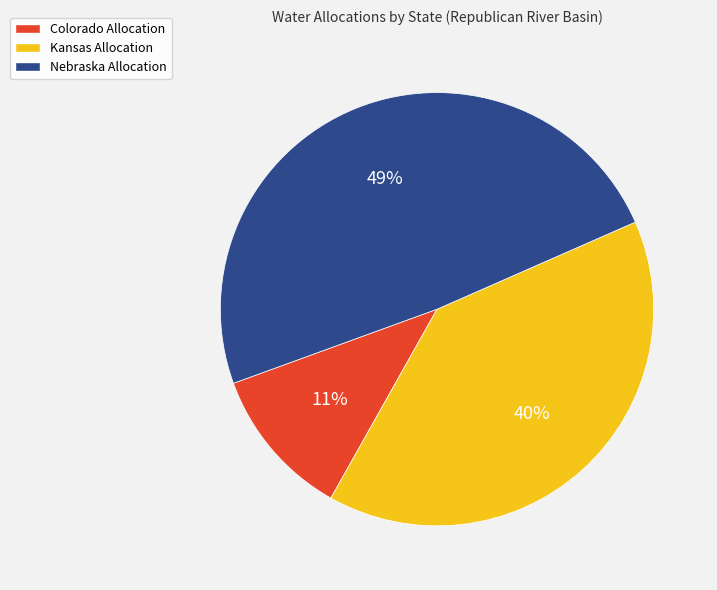

To the nearest percent, what portion does Nebraska Allocation represent?

49%